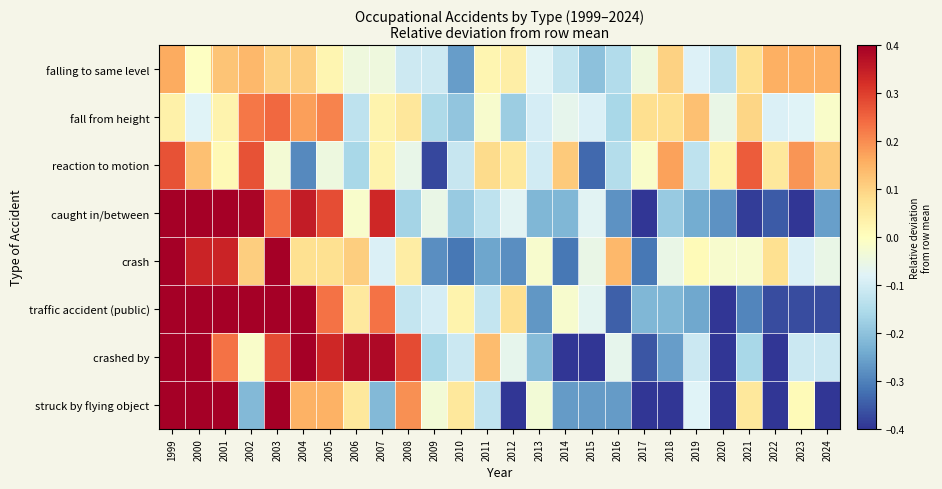

Between 2003 and 2012, which is larger?

2003